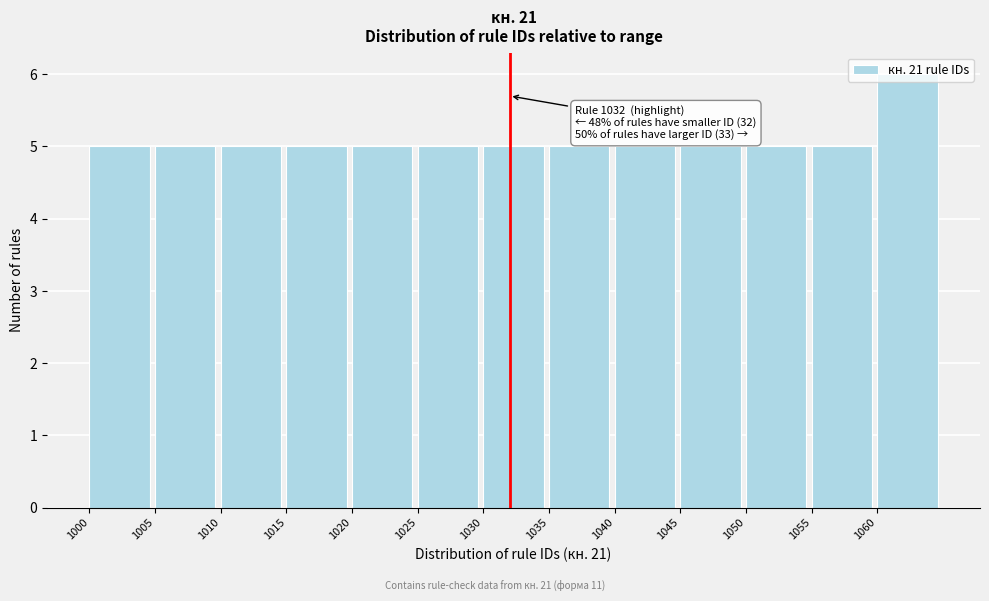

Over which range of the x-axis is the bar tallest?

1060 to 1065